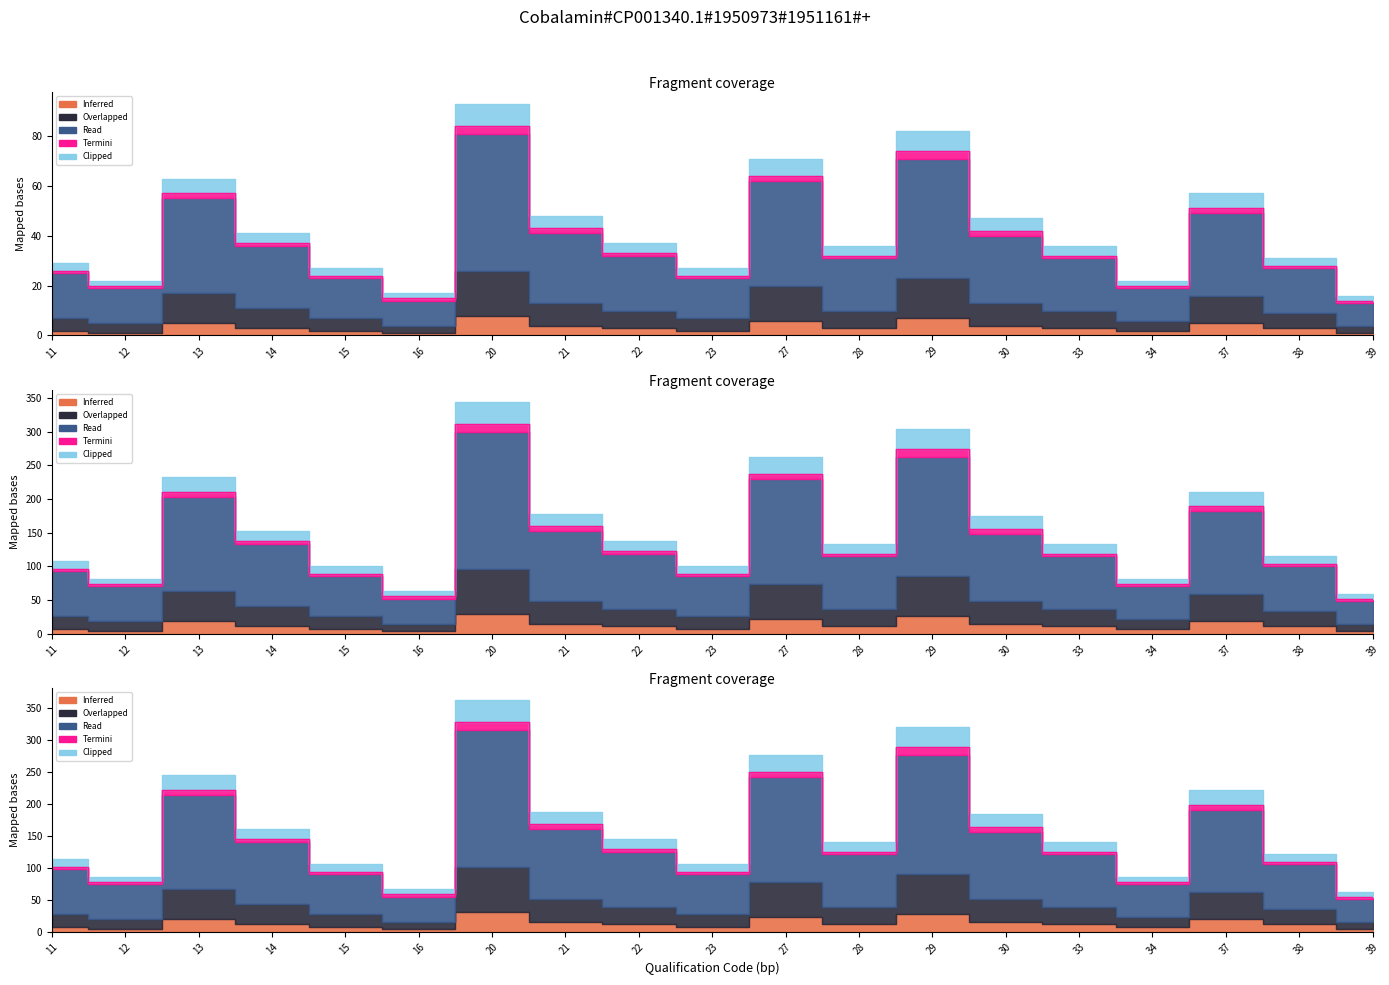

What is the sum of all Inferred values?

720.0